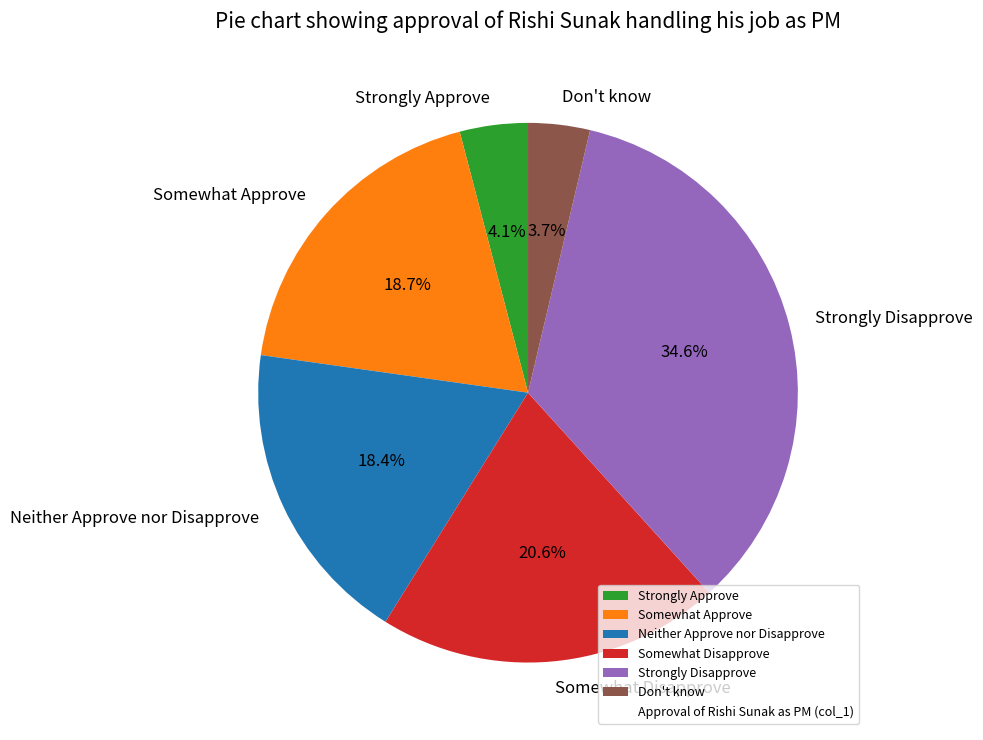

Is it true that Strongly Approve is 4% of the pie?

True